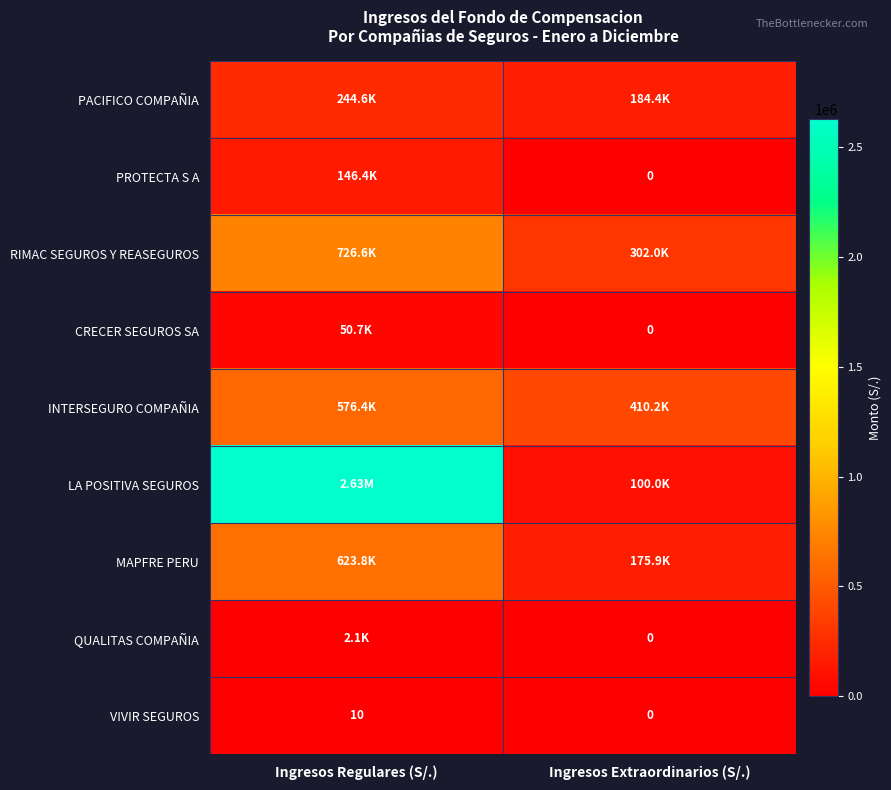

How many data points in VIVIR SEGUROS are less than 10?

1